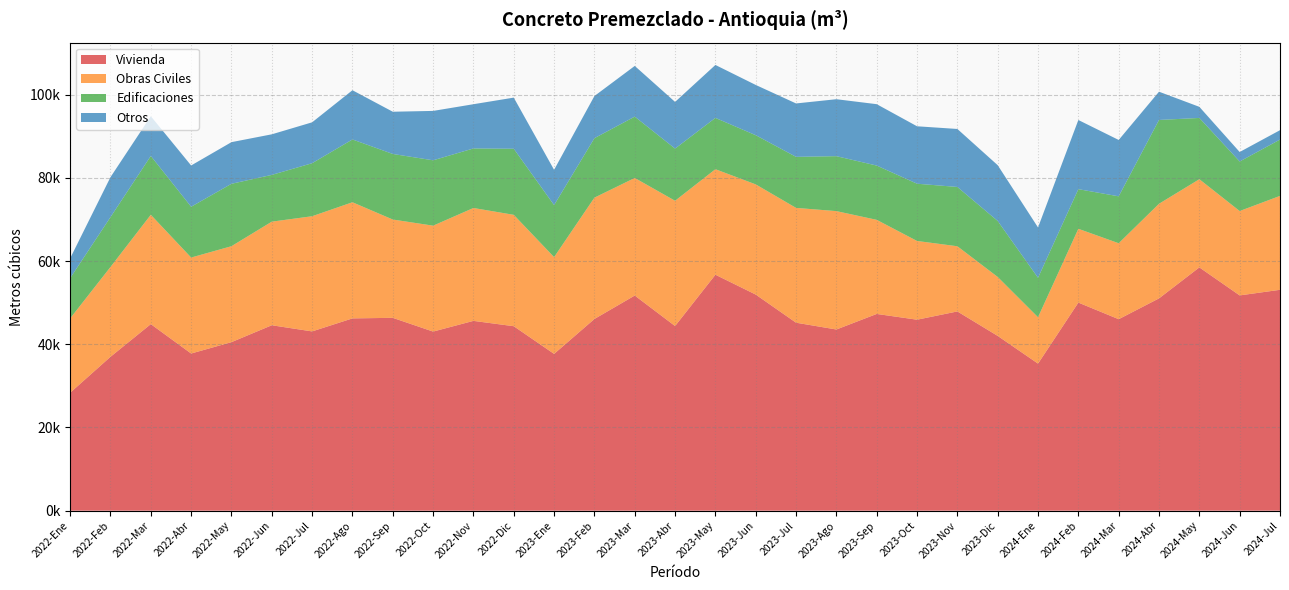

Reading left to right, what are all the values shown in this chart?

Vivienda: 2022-Ene=28353.1	2022-Feb=36991.2	2022-Mar=44847.8	2022-Abr=37781.9	2022-May=40514.8	2022-Jun=44575.7	2022-Jul=43095.5	2022-Ago=46225.9	2022-Sep=46359.3	2022-Oct=43056.0	2022-Nov=45628.6	2022-Dic=44346.0	2023-Ene=37694.1	2023-Feb=46085.8	2023-Mar=51719.9	2023-Abr=44387.3	2023-May=56724.9	2023-Jun=51951.4	2023-Jul=45189.0	2023-Ago=43556.5	2023-Sep=47296.7	2023-Oct=45910.3	2023-Nov=47896.9	2023-Dic=42014.8	2024-Ene=35352.4	2024-Feb=50024.8	2024-Mar=46031.4	2024-Abr=51035.0	2024-May=58488.1	2024-Jun=51750.8	2024-Jul=53097.3
Obras Civiles: 2022-Ene=17866.6	2022-Feb=21589.0	2022-Mar=26287.0	2022-Abr=23069.7	2022-May=23064.4	2022-Jun=24902.5	2022-Jul=27686.7	2022-Ago=27916.8	2022-Sep=23632.3	2022-Oct=25456.3	2022-Nov=27134.7	2022-Dic=26773.7	2023-Ene=23259.2	2023-Feb=29163.9	2023-Mar=28263.0	2023-Abr=30112.1	2023-May=25362.8	2023-Jun=26485.2	2023-Jul=27598.8	2023-Ago=28456.0	2023-Sep=22618.0	2023-Oct=18926.3	2023-Nov=15668.0	2023-Dic=14169.1	2024-Ene=11147.9	2024-Feb=17737.1	2024-Mar=18258.0	2024-Abr=22742.2	2024-May=21193.4	2024-Jun=20283.2	2024-Jul=22574.5
Edificaciones: 2022-Ene=9681.1	2022-Feb=11983.8	2022-Mar=14139.0	2022-Abr=12209.9	2022-May=15003.6	2022-Jun=11243.2	2022-Jul=12745.6	2022-Ago=15096.3	2022-Sep=15761.0	2022-Oct=15715.2	2022-Nov=14312.8	2022-Dic=15885.8	2023-Ene=12503.5	2023-Feb=14296.2	2023-Mar=14747.1	2023-Abr=12537.8	2023-May=12330.4	2023-Jun=11824.0	2023-Jul=12270.2	2023-Ago=13208.9	2023-Sep=13046.5	2023-Oct=13763.1	2023-Nov=14253.2	2023-Dic=13458.5	2024-Ene=9484.5	2024-Feb=9528.7	2024-Mar=11278.2	2024-Abr=20148.4	2024-May=14729.7	2024-Jun=11906.4	2024-Jul=13539.8
Otros: 2022-Ene=4765.3	2022-Feb=9609.5	2022-Mar=9563.1	2022-Abr=9922.0	2022-May=10008.9	2022-Jun=9752.4	2022-Jul=9829.9	2022-Ago=11832.7	2022-Sep=10151.6	2022-Oct=11873.6	2022-Nov=10634.1	2022-Dic=12290.9	2023-Ene=8480.5	2023-Feb=10132.5	2023-Mar=12184.2	2023-Abr=11227.4	2023-May=12730.2	2023-Jun=12081.5	2023-Jul=12837.0	2023-Ago=13692.0	2023-Sep=14757.4	2023-Oct=13807.5	2023-Nov=13942.2	2023-Dic=13409.5	2024-Ene=12100.0	2024-Feb=16625.6	2024-Mar=13549.8	2024-Abr=6792.1	2024-May=2671.1	2024-Jun=2281.8	2024-Jul=2256.1